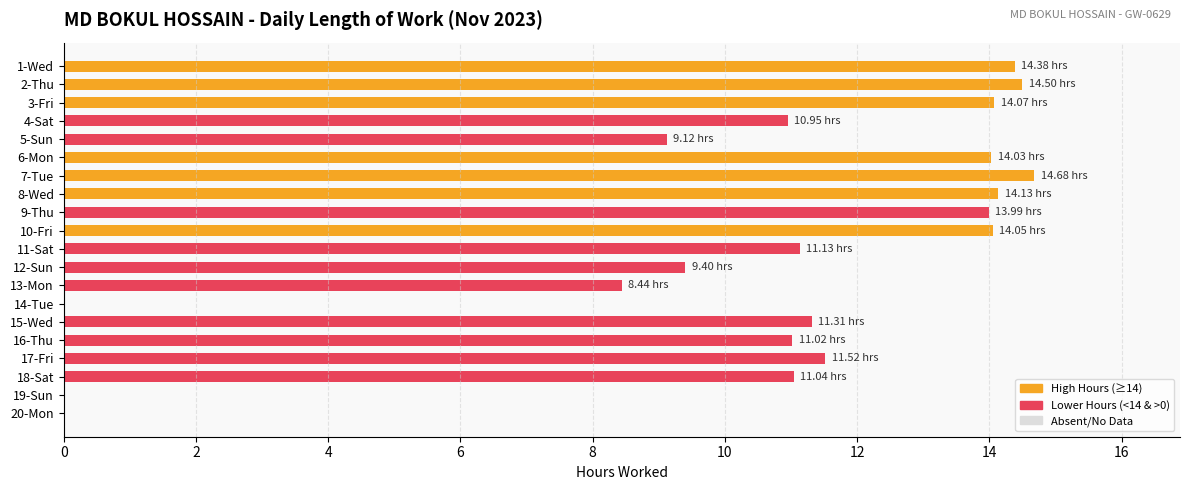

Approximately how many times larger is the value at 3-Fri compared to 6-Mon?

1.0